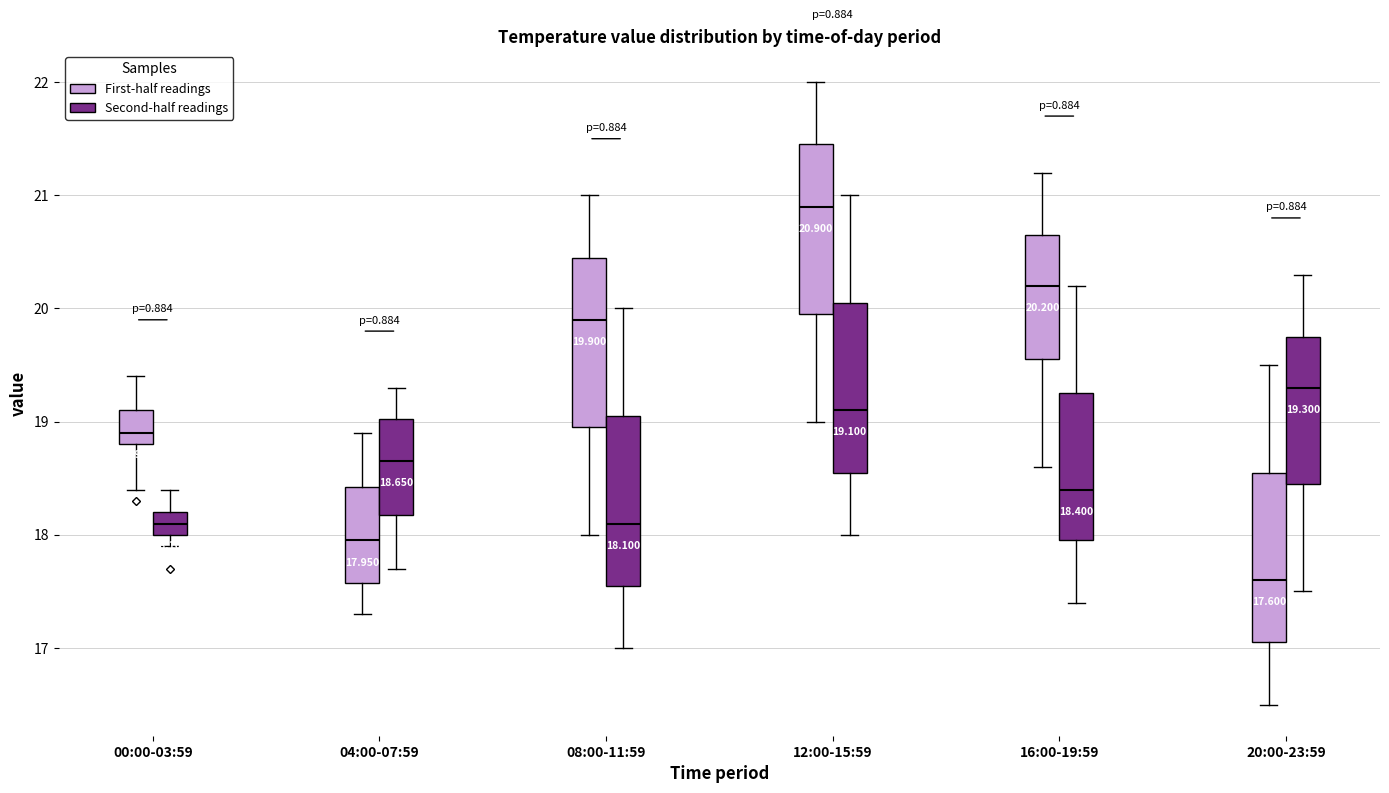

Which box has the highest median line?

12:00-15:59 (First-half readings)